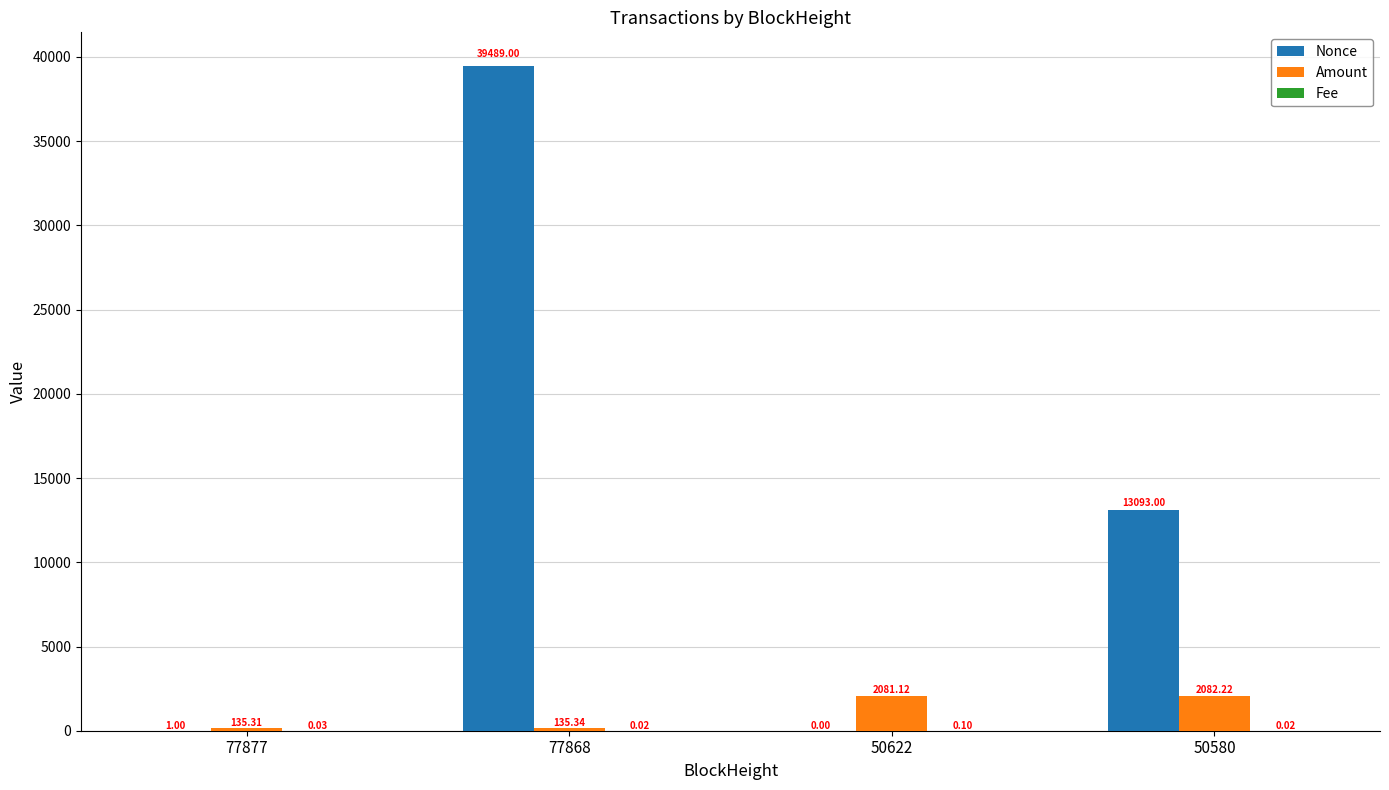

At which category is the sum across all series the highest?

77868